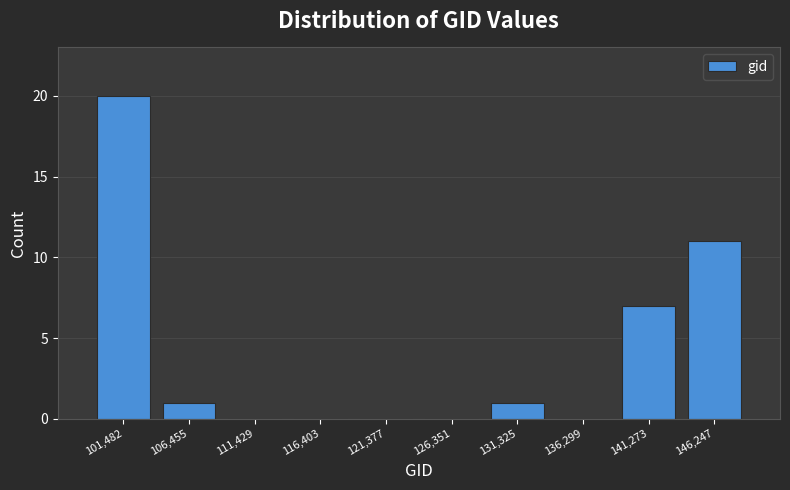

Reading left to right, what are all the values shown in this chart?

101,482=20	106,455=1	111,429=0	116,403=0	121,377=0	126,351=0	131,325=1	136,299=0	141,273=7	146,247=11